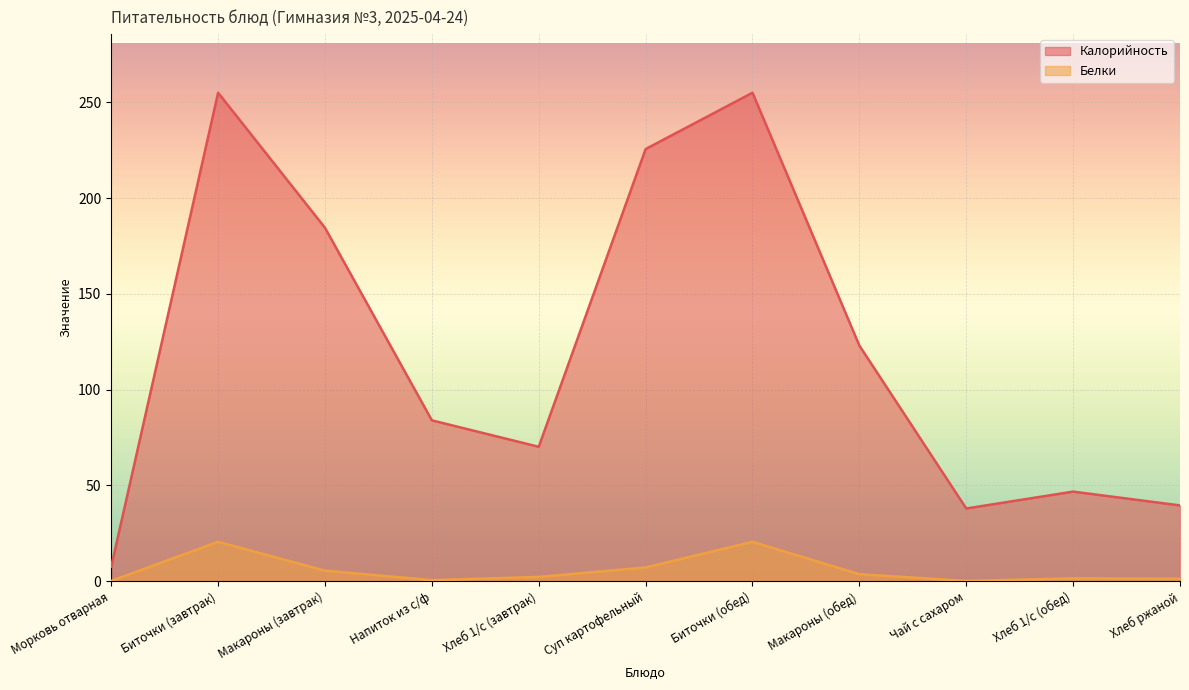

Which series changed the most between Макароны (завтрак) and Напиток из с/ф?

Калорийность